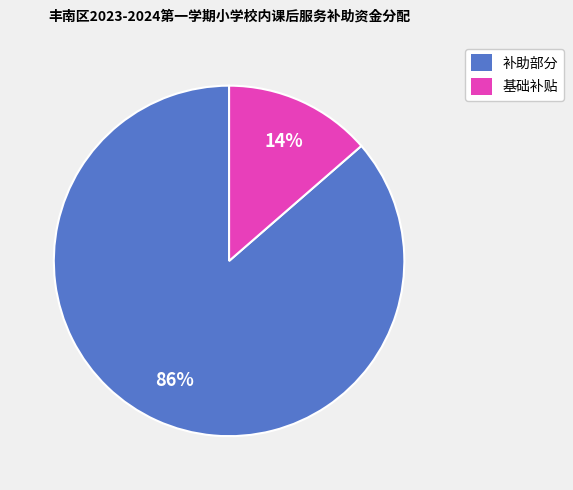

Does any single category account for the majority?

Yes